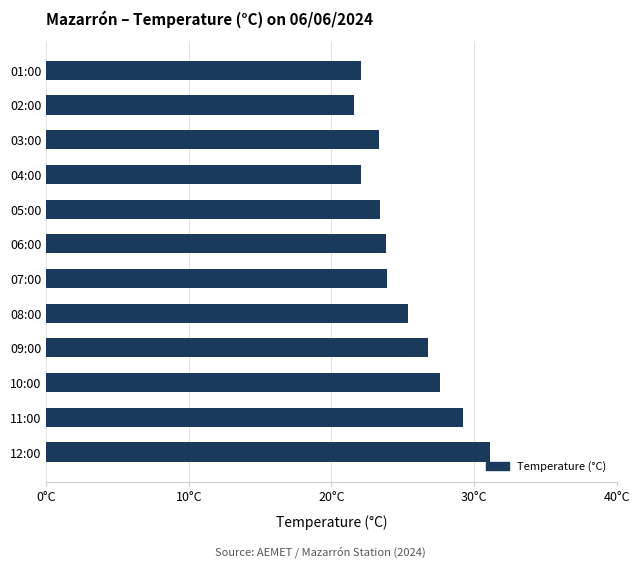

What is the greatest value displayed?

31.1